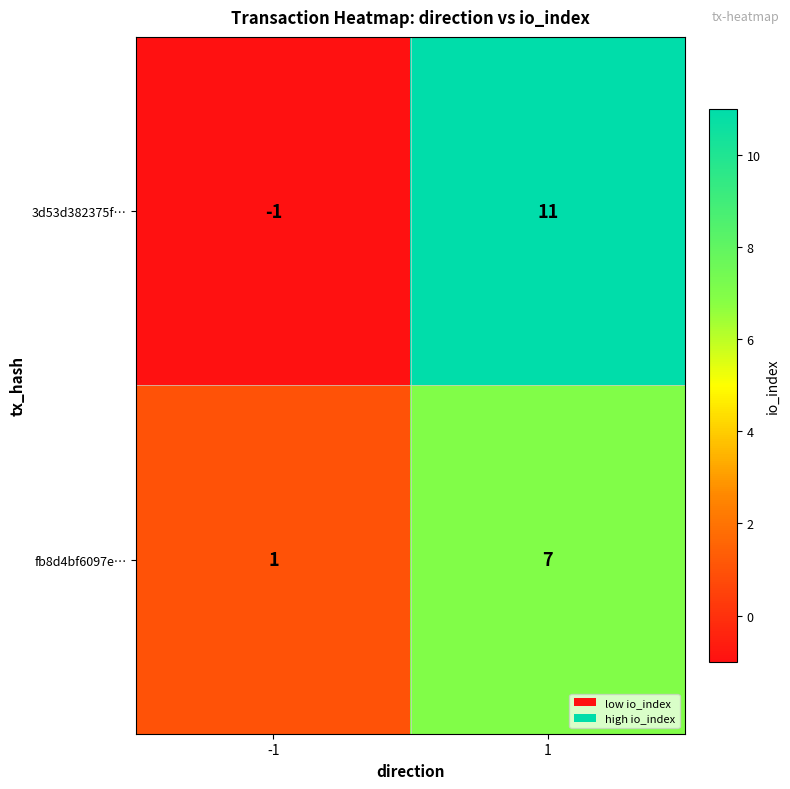

Which series has the largest total across all categories?

3d53d382375f…